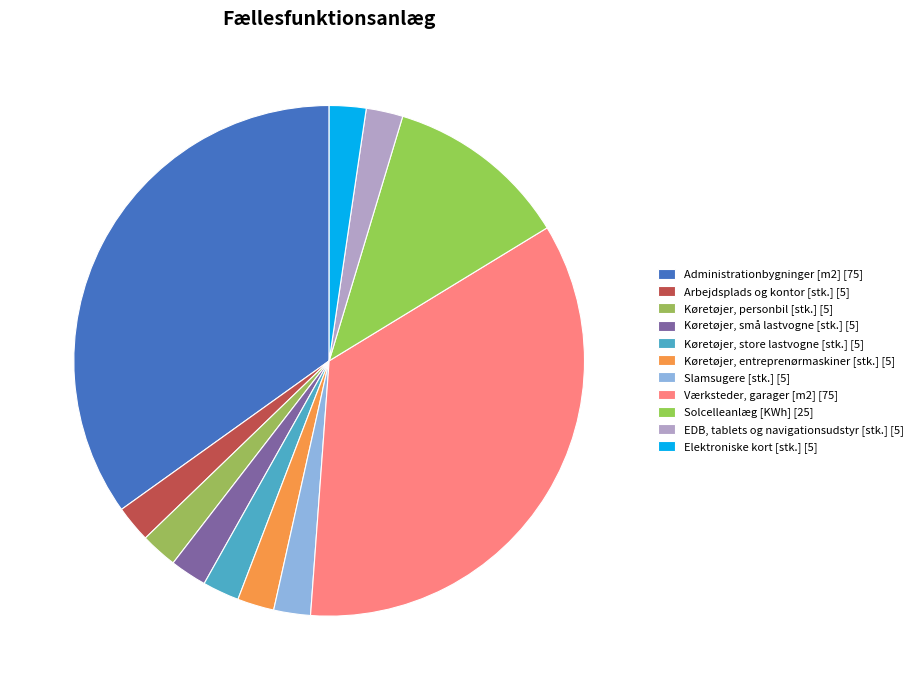

Count the number of slices in the pie.

11